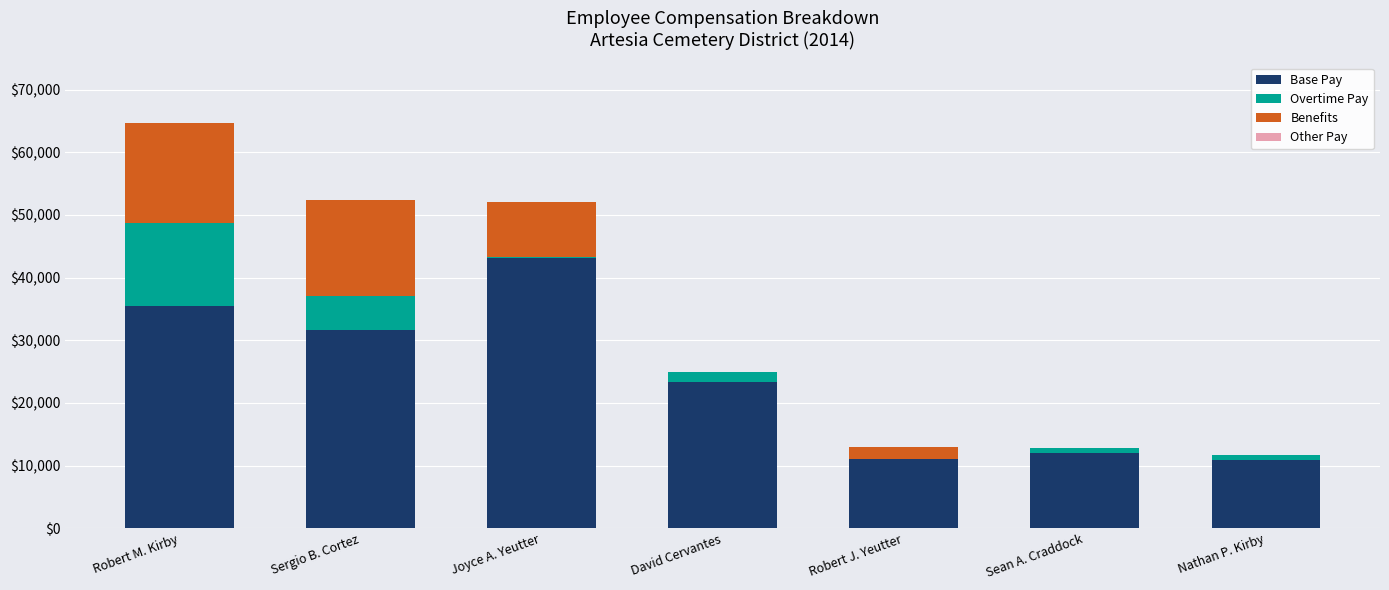

At which category is the sum across all series the highest?

Robert M. Kirby